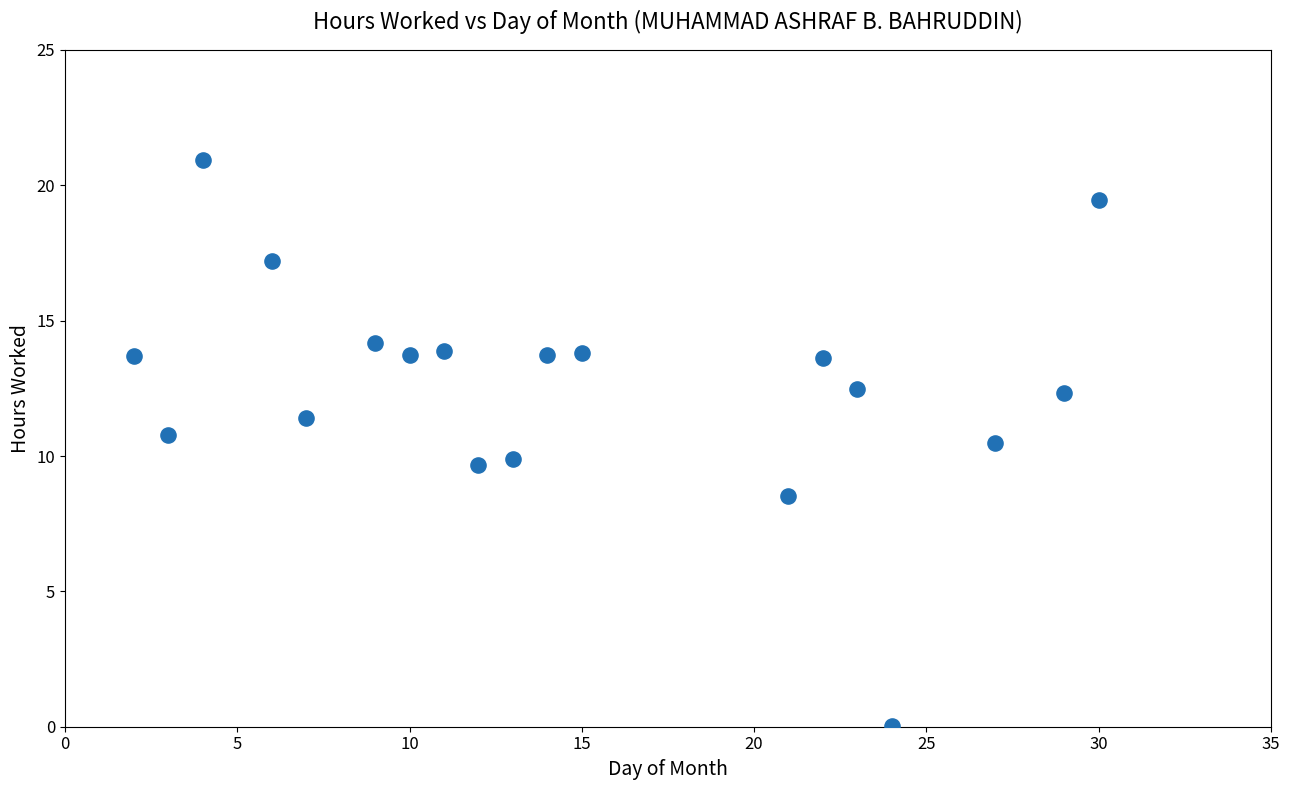

What is the range of X values (max minus min)?

28.0